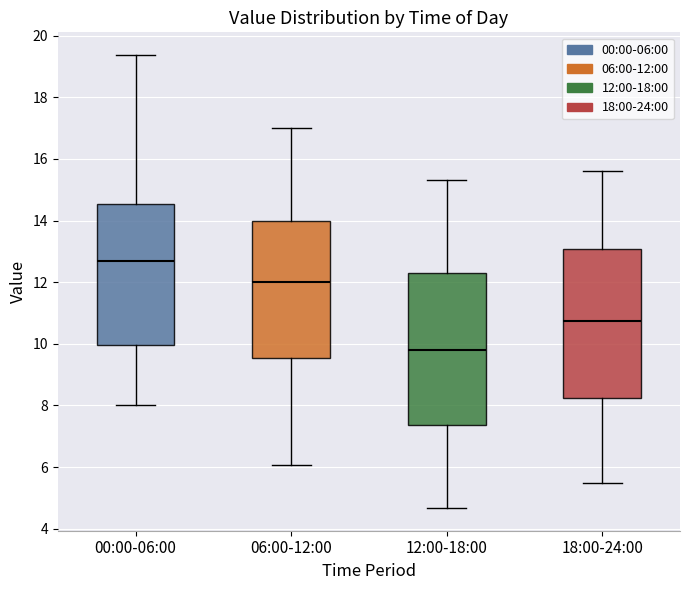

Where is the upper edge of the box for 18:00-24:00 on the y-axis? The values are not printed on the chart, so give them approximately, as read against the axis.

13.0